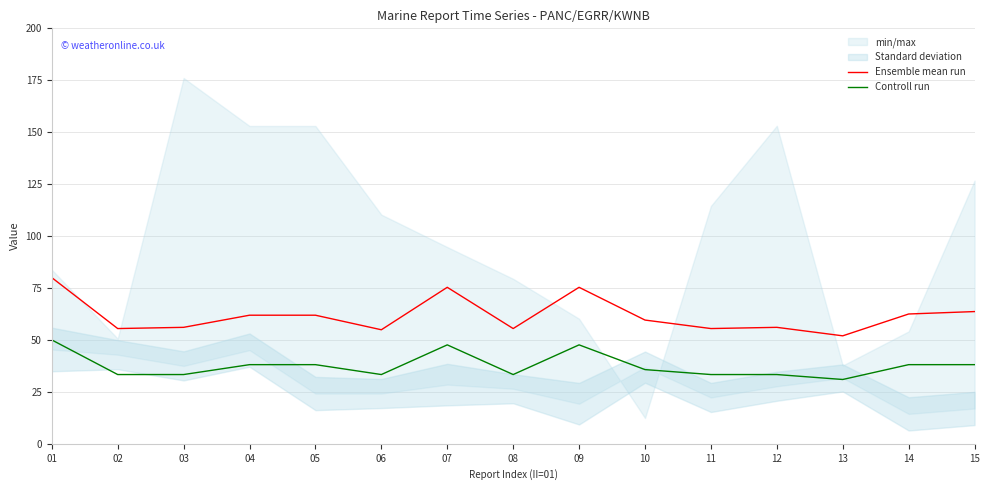

Reading left to right, extract all data points from this chart.

Ensemble mean run: 80.0	55.5	56.1	61.9	61.9	54.9	75.3	55.5	75.3	59.6	55.5	56.1	52.0	62.5	63.6
Controll run: 50.0	33.3	33.3	38.1	38.1	33.3	47.6	33.3	47.6	35.7	33.3	33.3	31.0	38.1	38.1